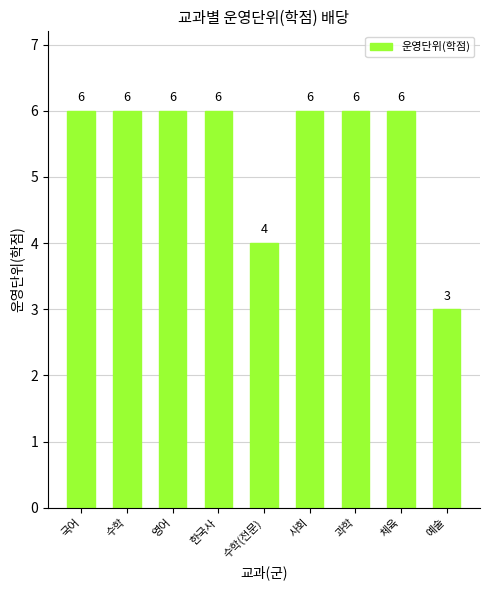

Approximately how many times larger is the value at 국어 compared to 예술?

2.0